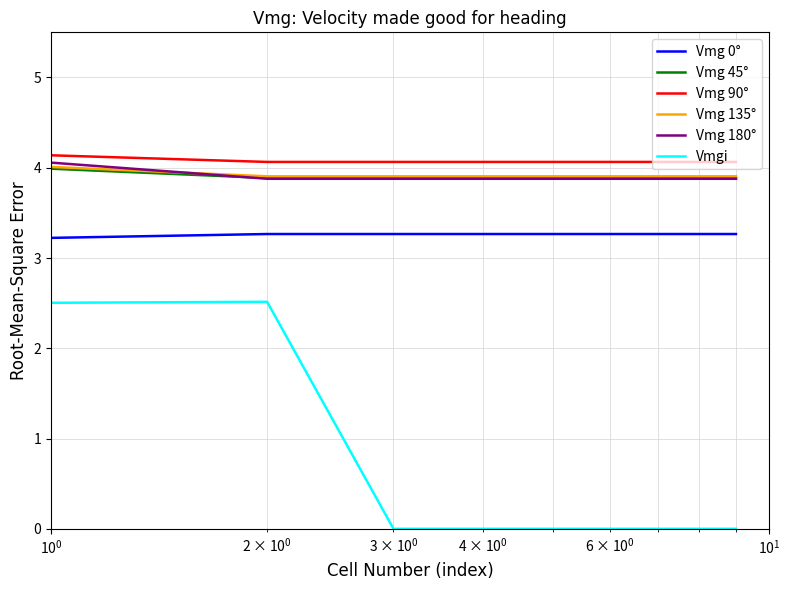

Which series has the widest spread of values?

Vmgi